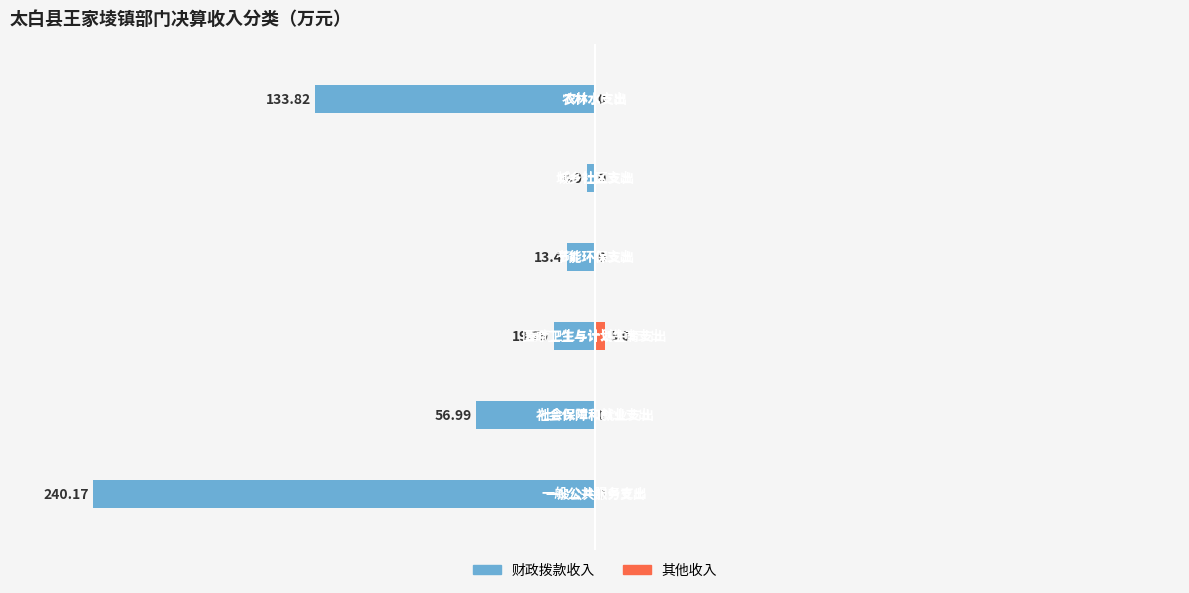

Reading left to right, transcribe all the data shown in this chart.

财政拨款收入: 0=-240.2	1=-57.0	2=-19.8	3=-13.4	4=-4.0	5=-133.8
其他收入: 0=0.0	1=0.0	2=5.0	3=0.0	4=0.0	5=0.0